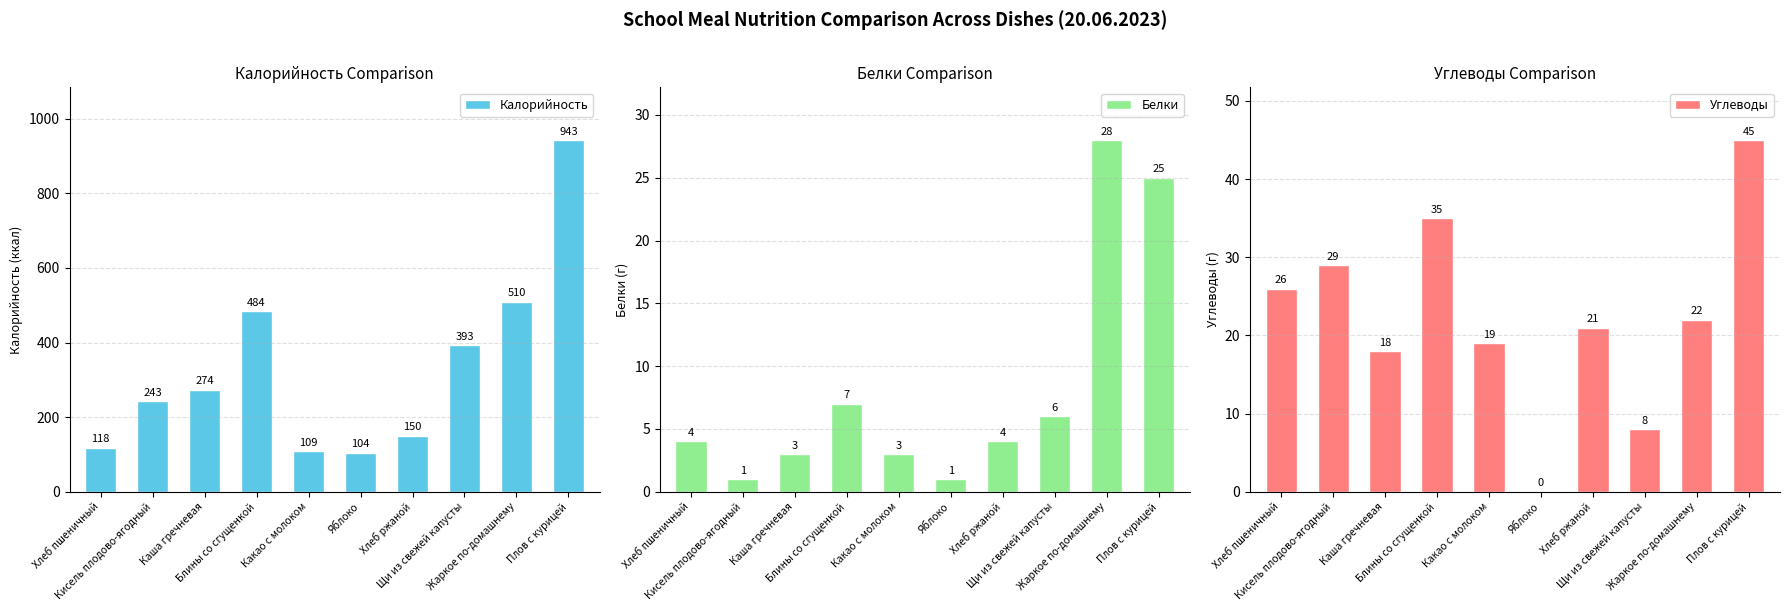

Reading left to right, extract all data points from this chart.

Калорийность: 118	243	274	484	109	104	150	393	510	943
Белки: 4	1	3	7	3	1	4	6	28	25
Углеводы: 26	29	18	35	19	0	21	8	22	45